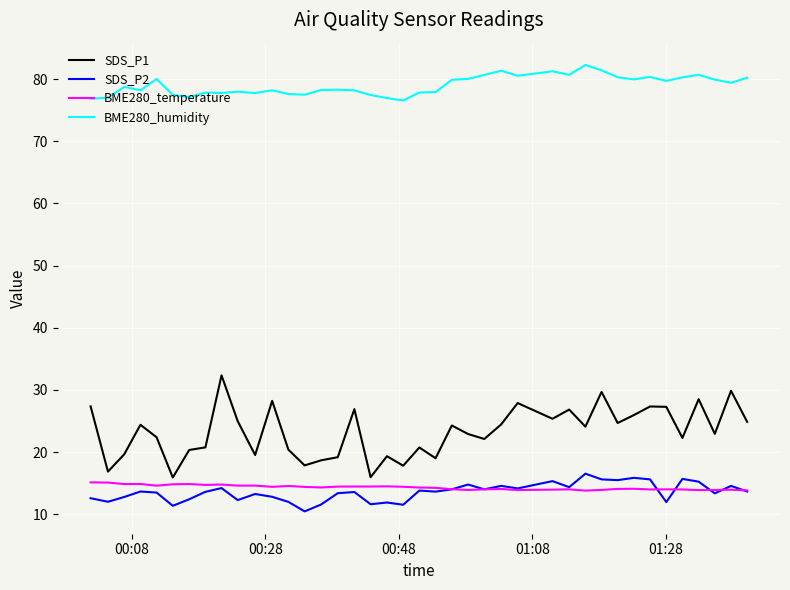

What is the greatest value displayed?

82.3